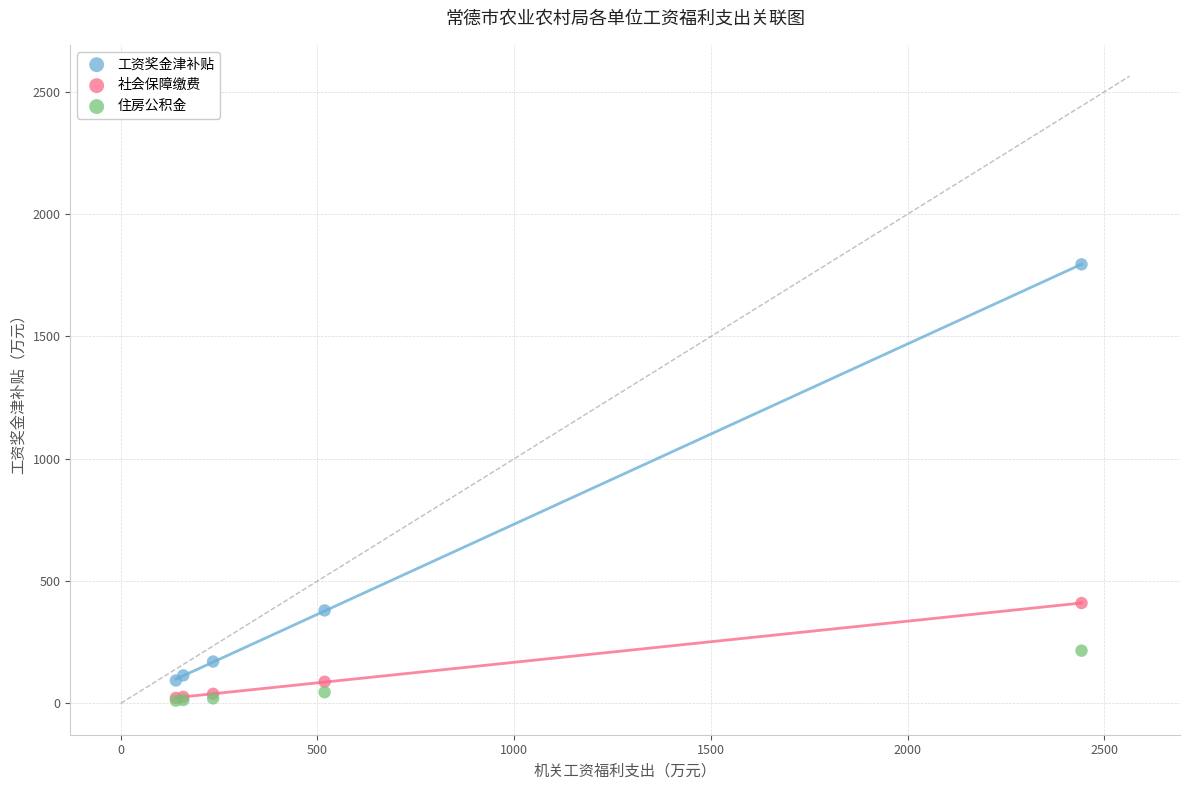

Which series has the widest spread of Y values?

工资奖金津补贴